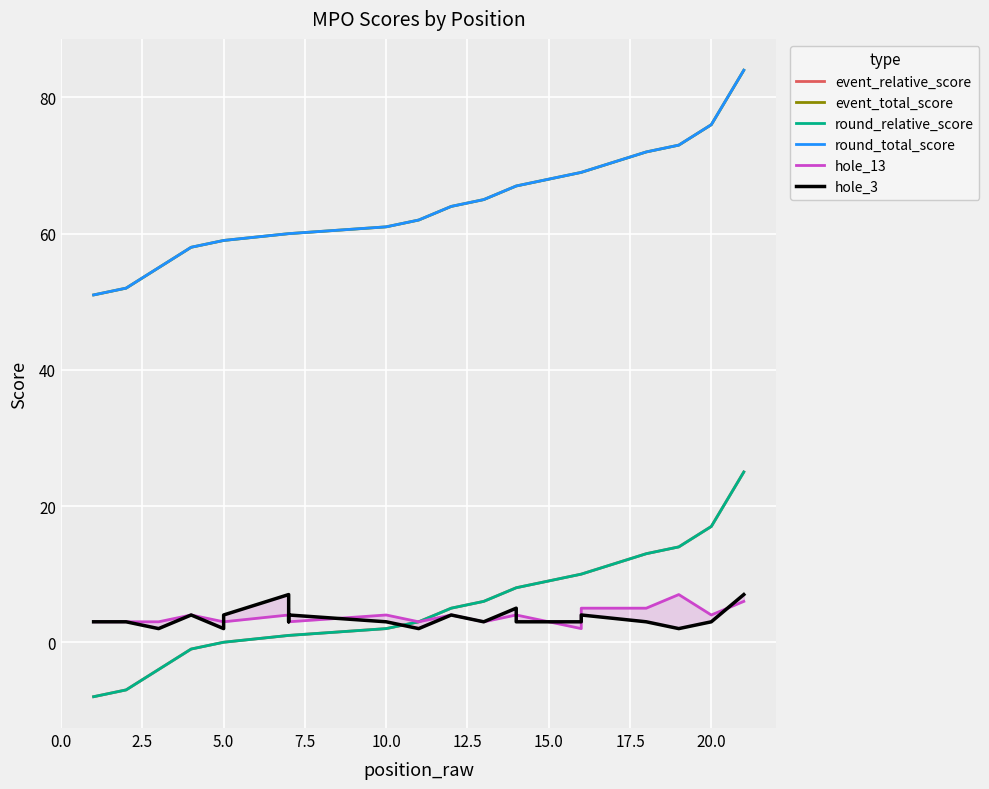

True or false: event_total_score and round_relative_score cross at least once.

False